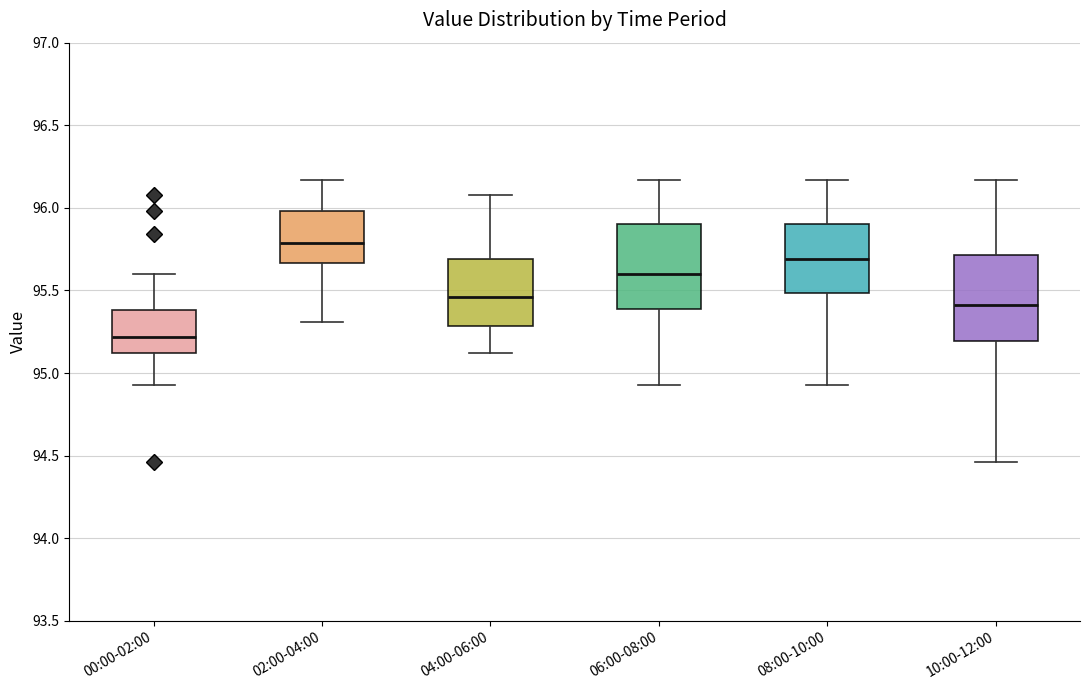

Reading left to right, read every box against the y-axis: the position of its median line, the range the box covers, and the ends of its whiskers. The values are not printed on the chart, so give them approximately, as read against the axis.

00:00-02:00: median 95.20, box 95.10 to 95.40, whiskers 94.95 to 95.60
02:00-04:00: median 95.80, box 95.65 to 96.00, whiskers 95.30 to 96.15
04:00-06:00: median 95.45, box 95.30 to 95.70, whiskers 95.10 to 96.10
06:00-08:00: median 95.60, box 95.40 to 95.90, whiskers 94.95 to 96.15
08:00-10:00: median 95.70, box 95.50 to 95.90, whiskers 94.95 to 96.15
10:00-12:00: median 95.40, box 95.20 to 95.70, whiskers 94.45 to 96.15